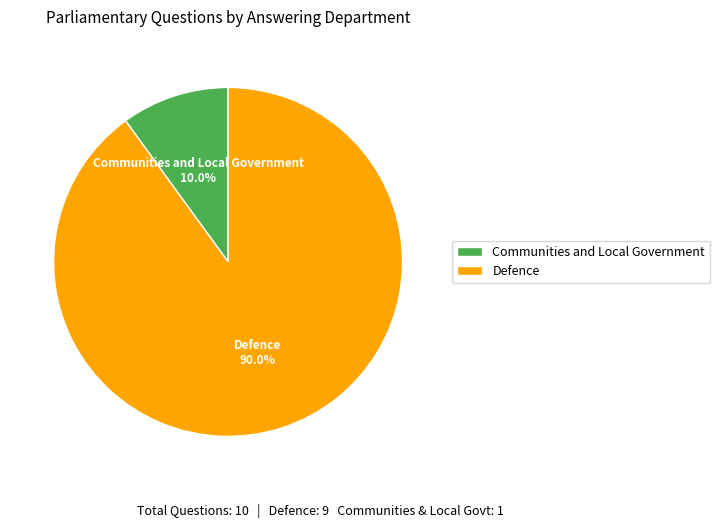

What percentage is the Defence slice, to the nearest percent?

90%